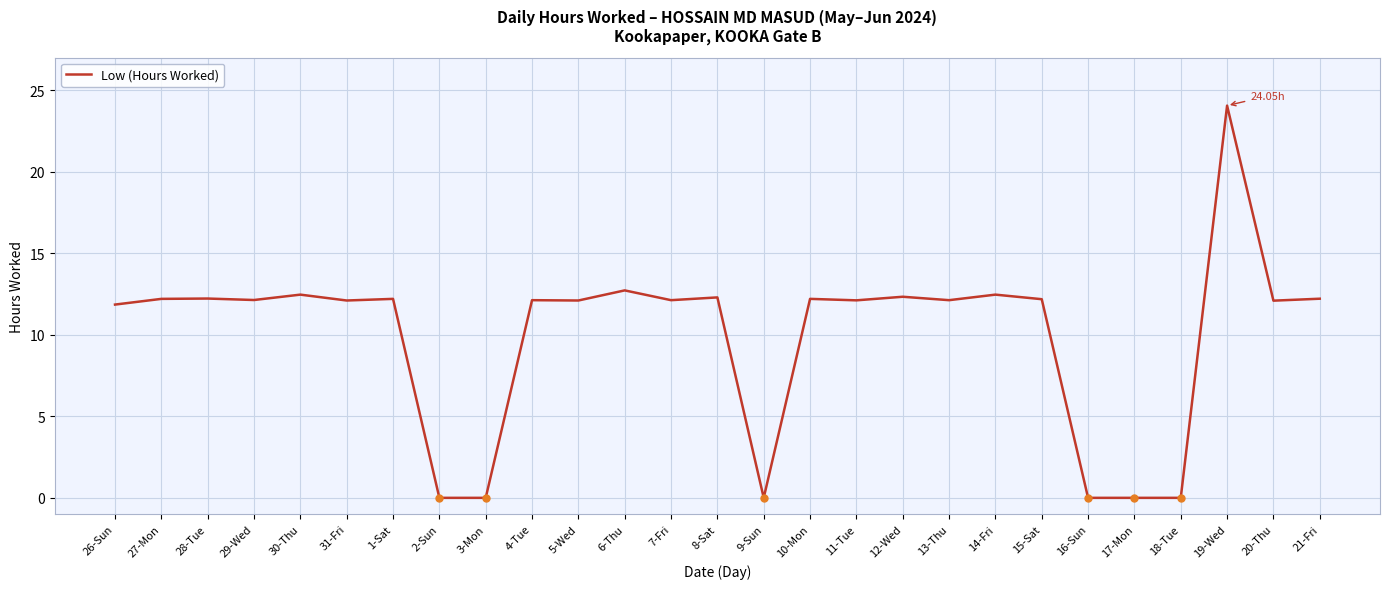

What is the ratio of the value at 15-Sat to the value at 29-Wed?

1.0